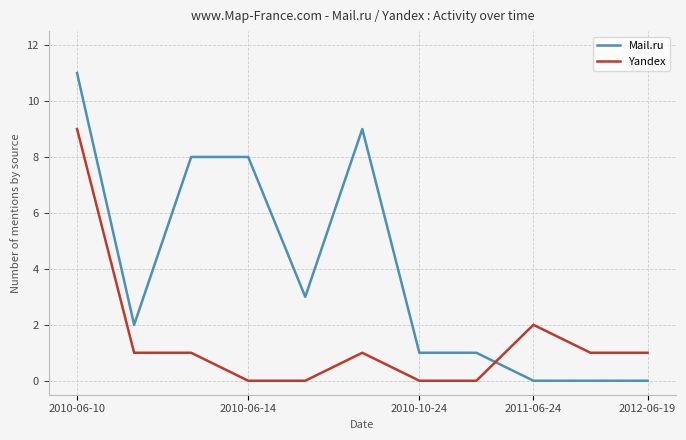

How many times do Mail.ru and Yandex cross each other?

1